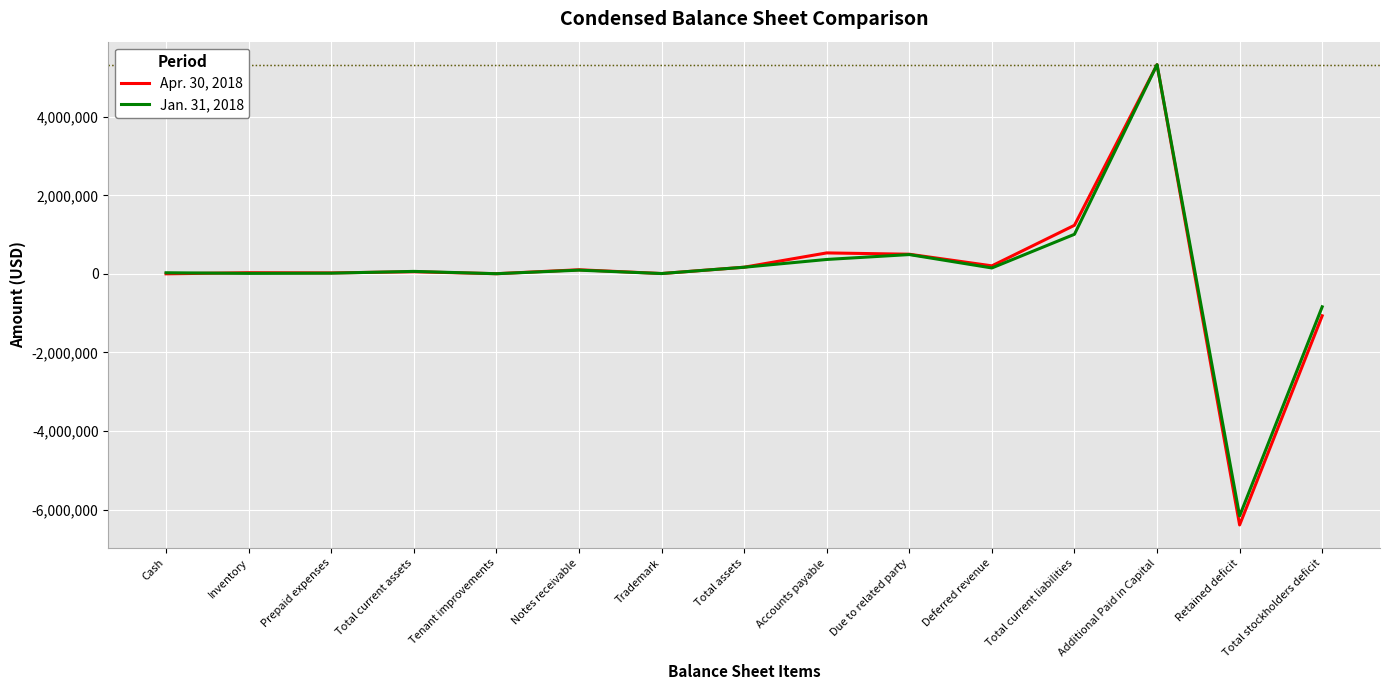

True or false: Jan. 31, 2018 has a value of 490970 at Due to related party.

True